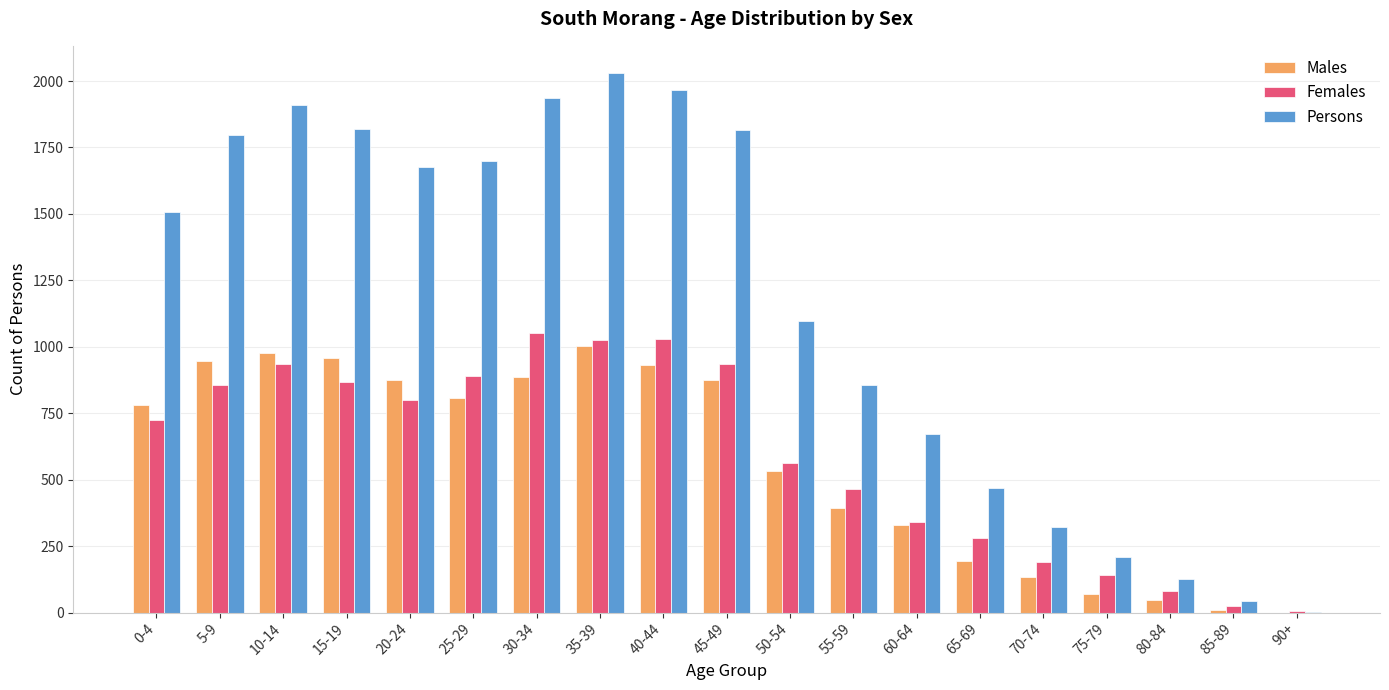

Between 25-29 and 35-39, which series saw the biggest shift?

Persons